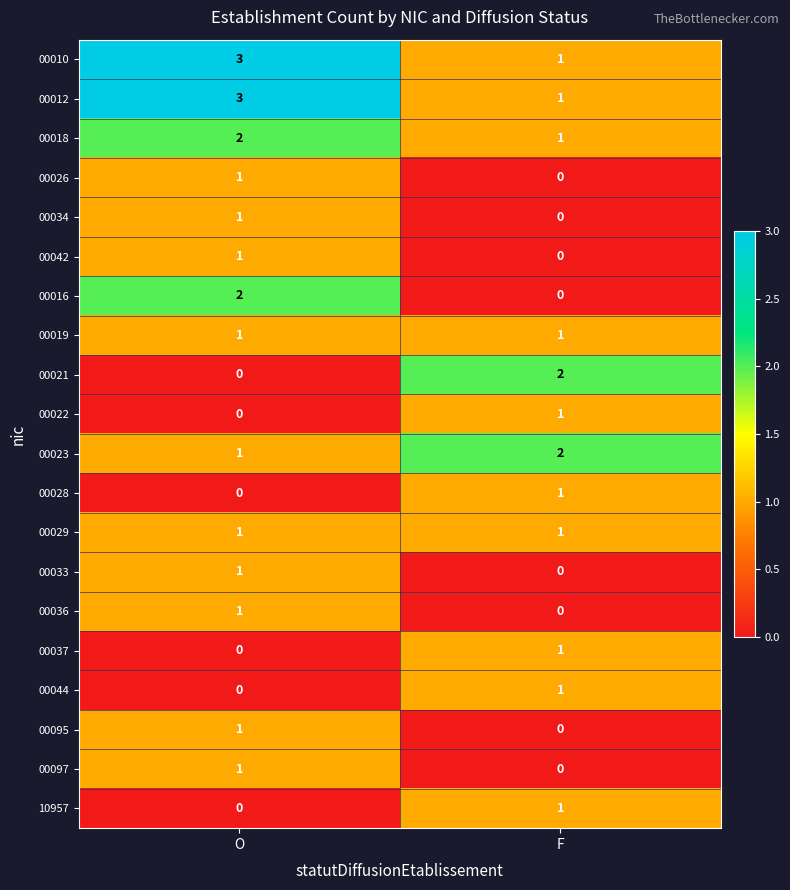

What is the difference between the highest and lowest values at O?

3